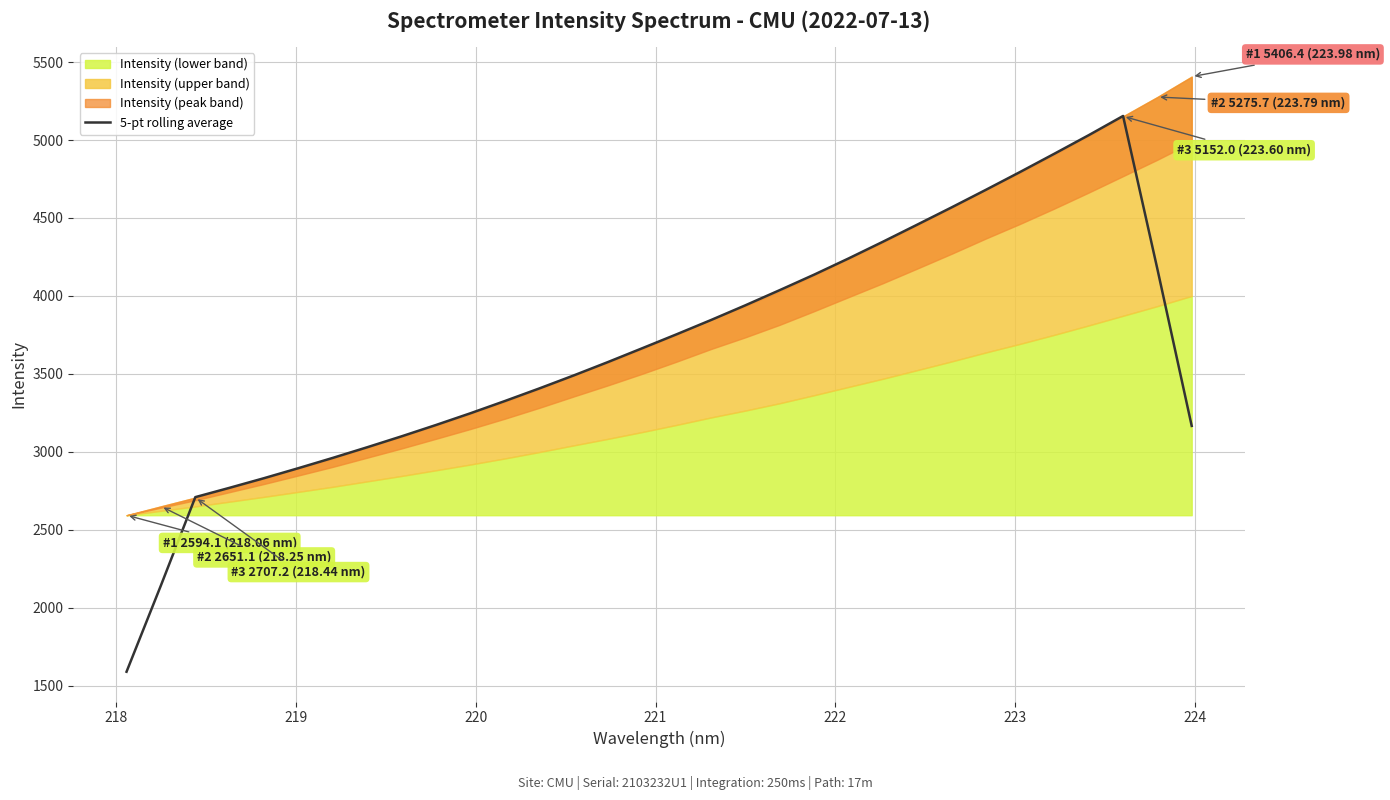

True or false: the data shows 2710.2 at 219.

True